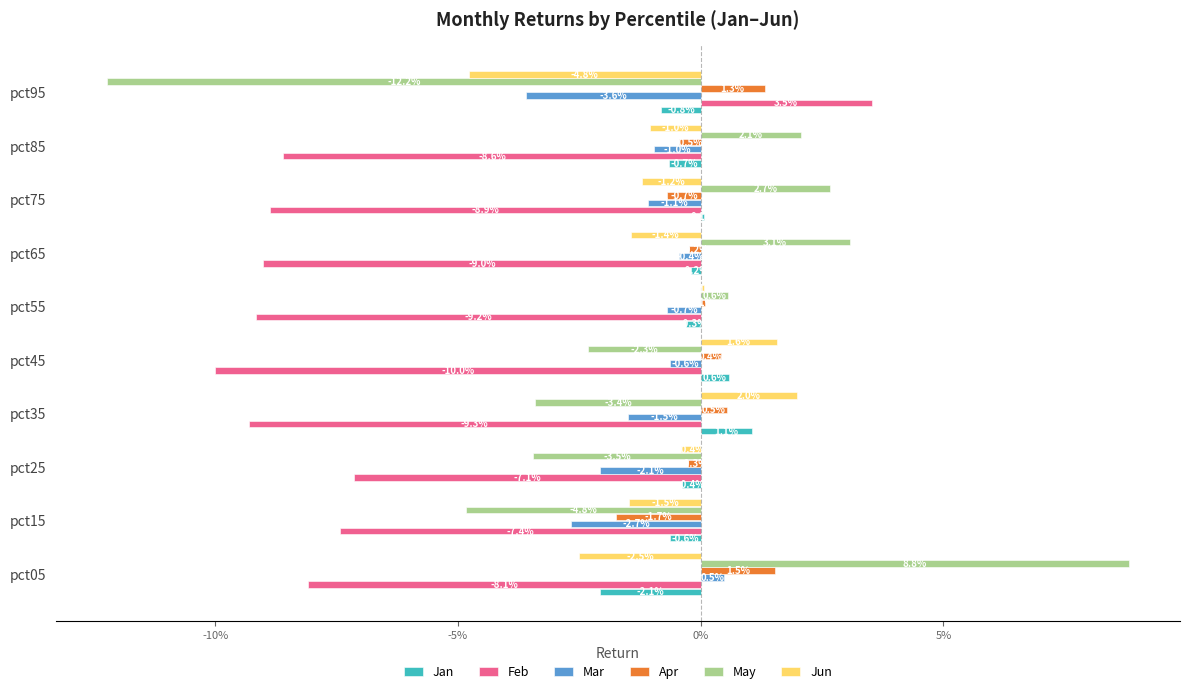

What are all the series names shown in the legend?

Jan, Feb, Mar, Apr, May, Jun